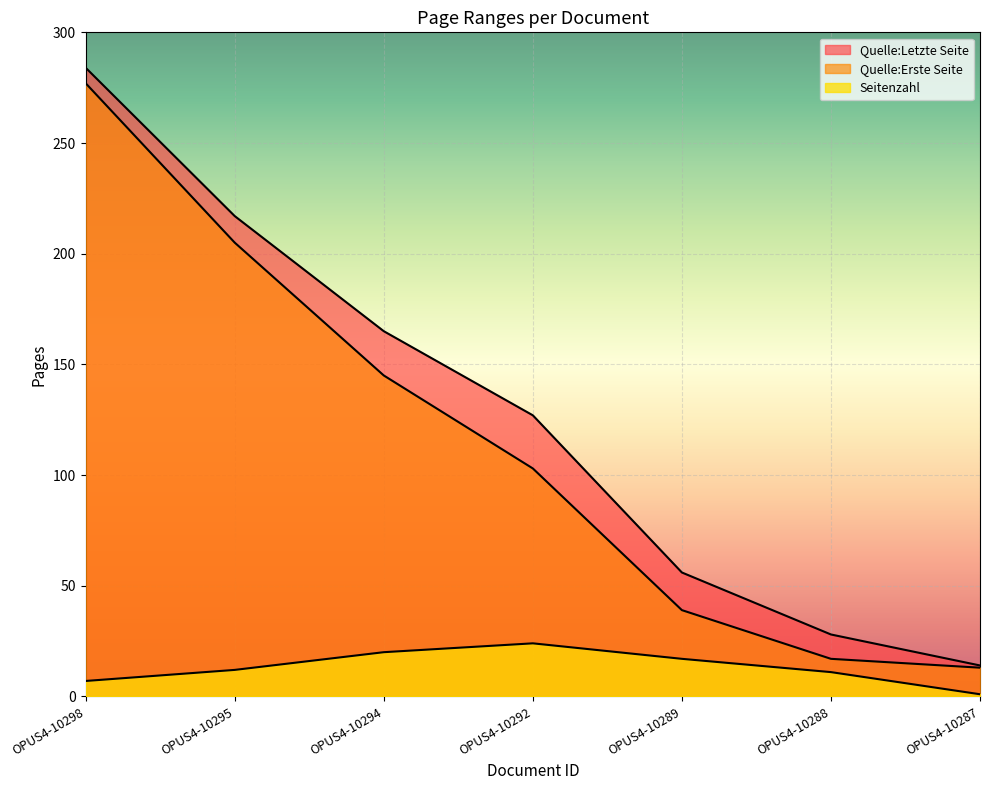

Between OPUS4-10298 and OPUS4-10294, which series saw the biggest shift?

Quelle:Erste Seite